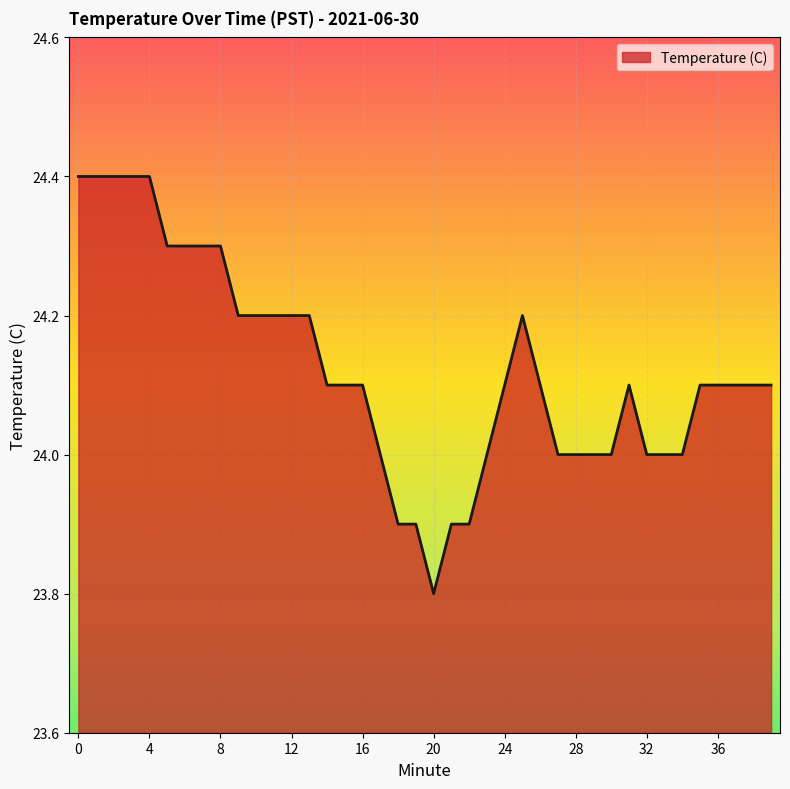

Does the chart have visible grid lines?

Yes